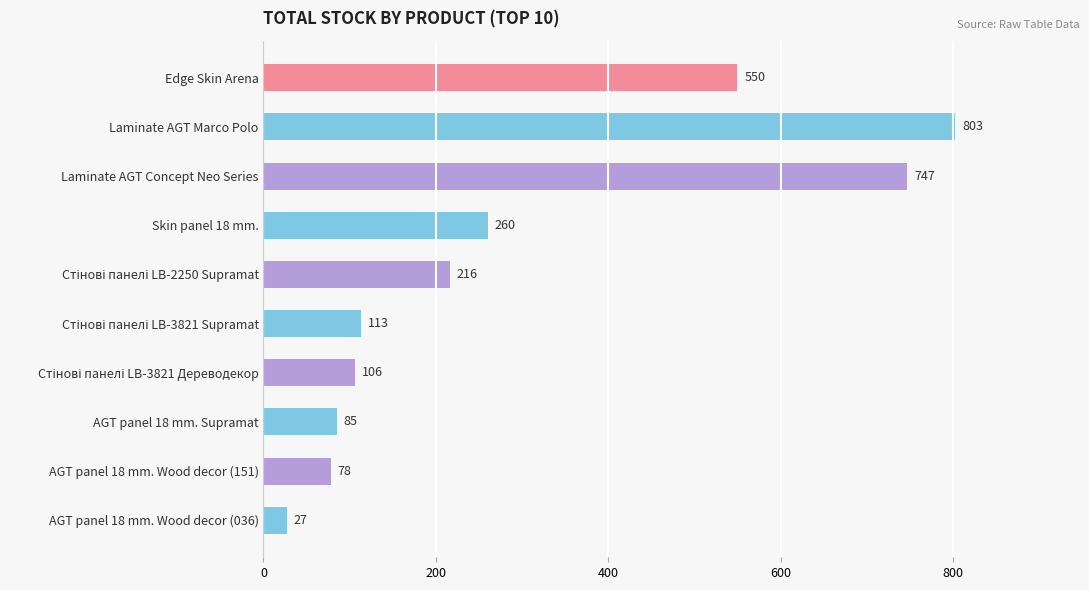

What is the change in value from Laminate AGT Marco Polo to Laminate AGT Concept Neo Series?

-56